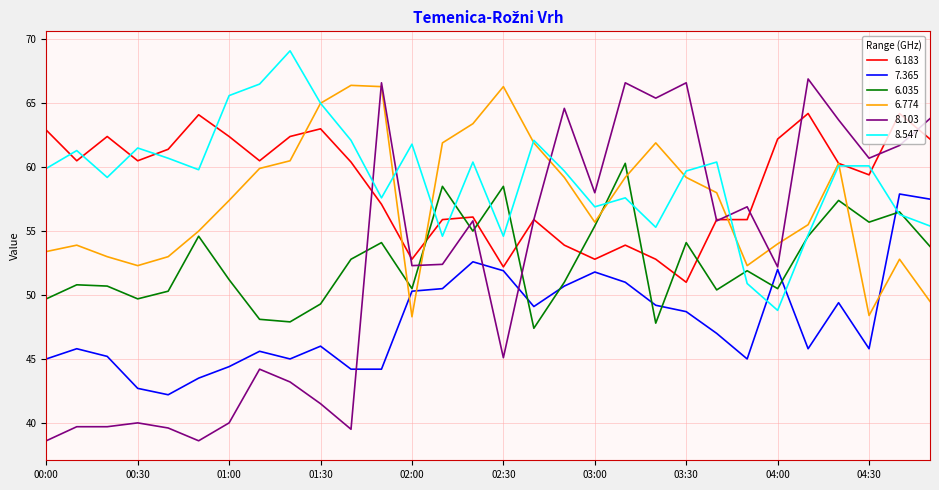

True or false: 7.365 and 8.547 intersect in this chart.

True